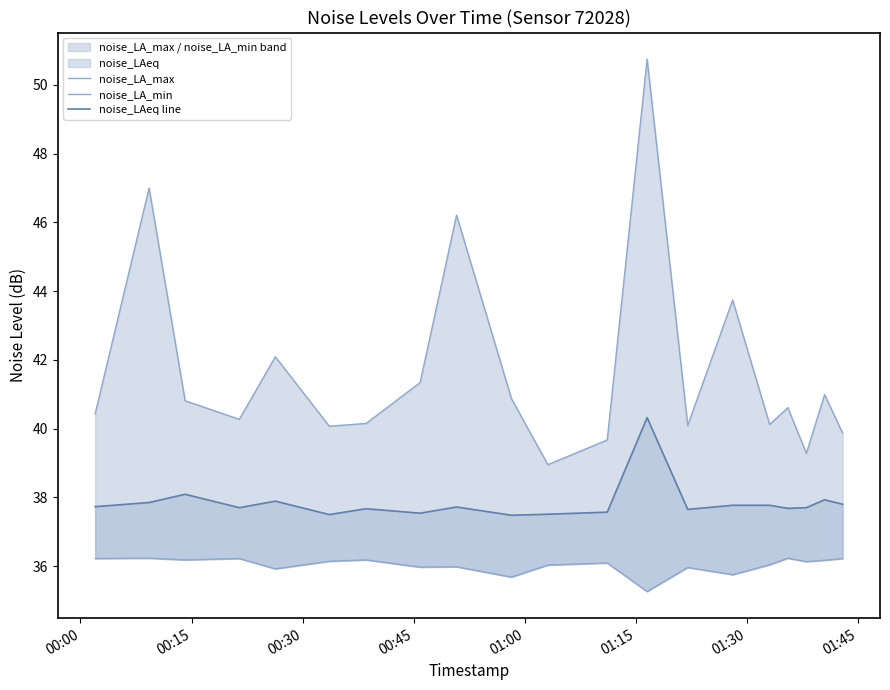

Which series has the largest range (max minus min)?

noise_LA_max